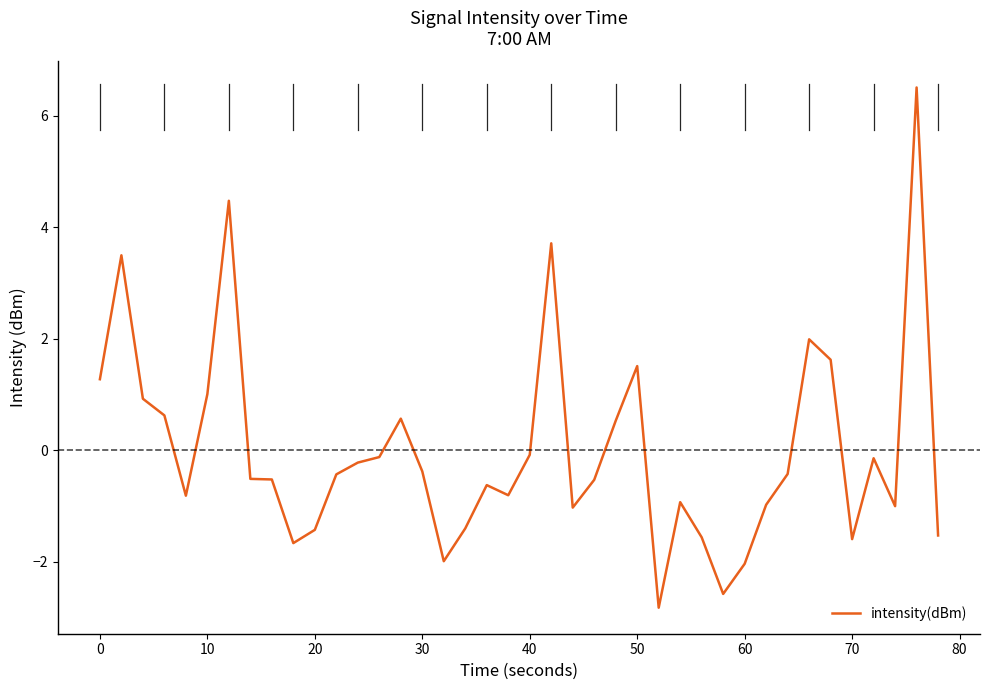

What is the maximum value shown in the chart?

6.5